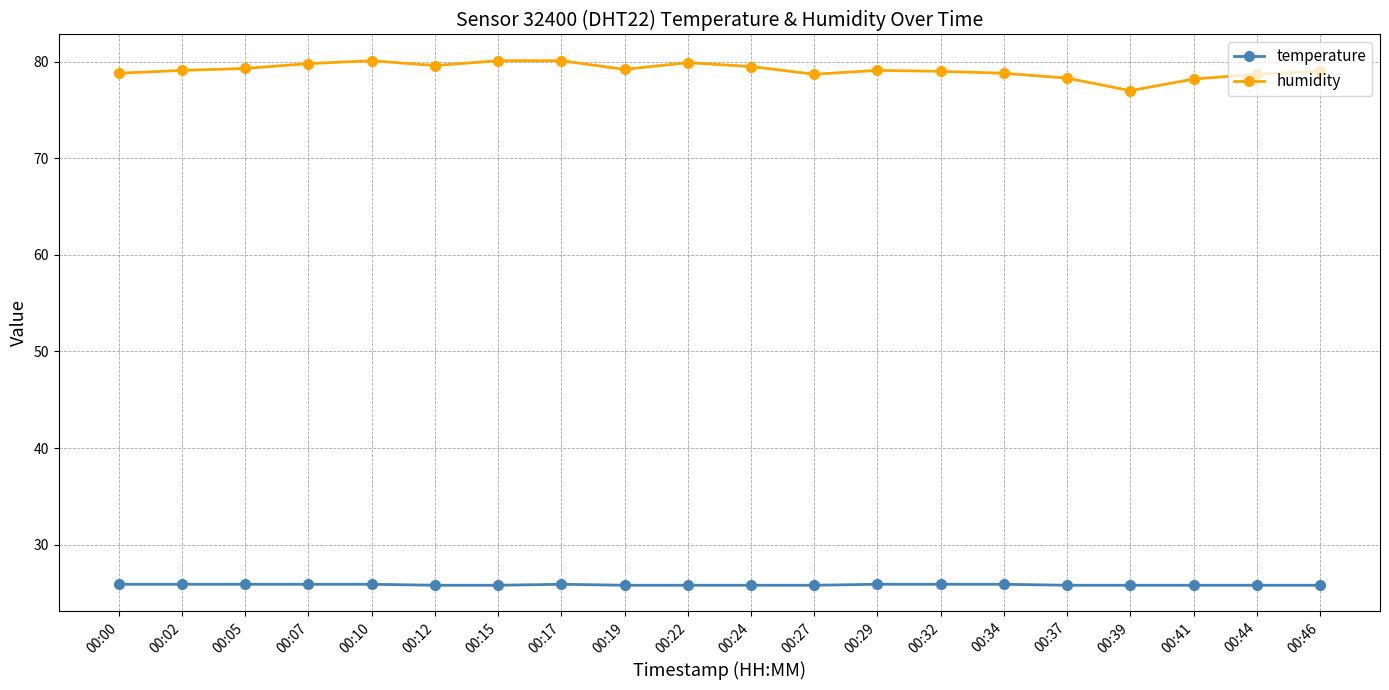

What is the value of the humidity point at the 8th from the left?

80.1